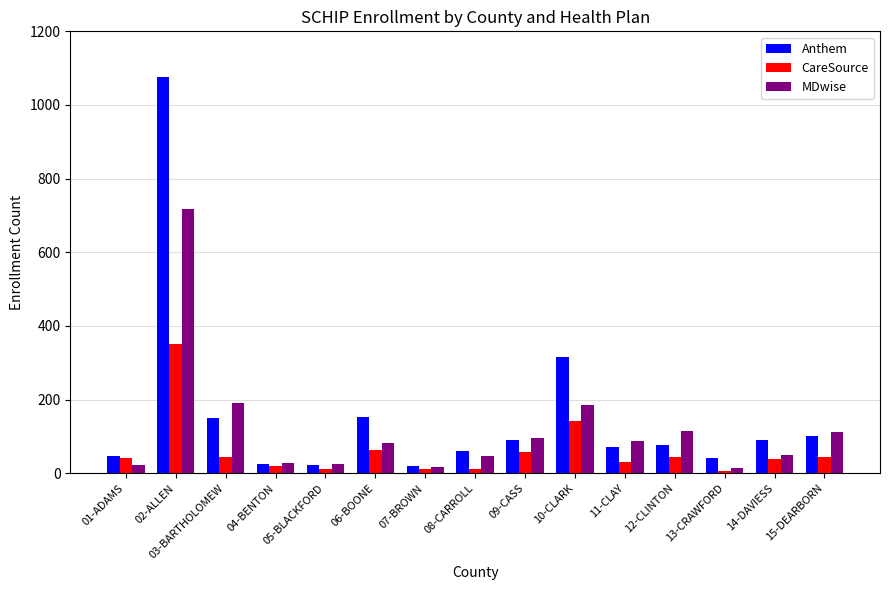

What is the label of the 15th bar from the right?

01-ADAMS